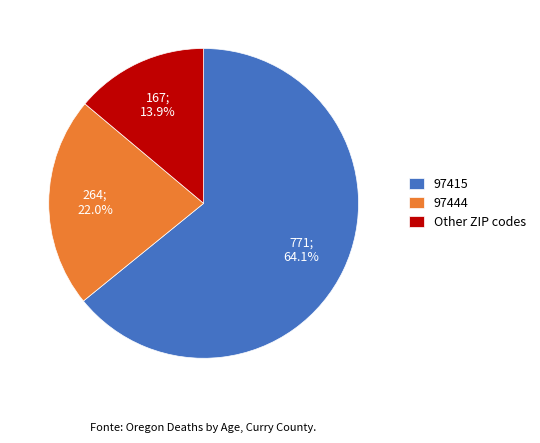

Rank the categories by value from highest to lowest.

97415, 97444, Other ZIP codes